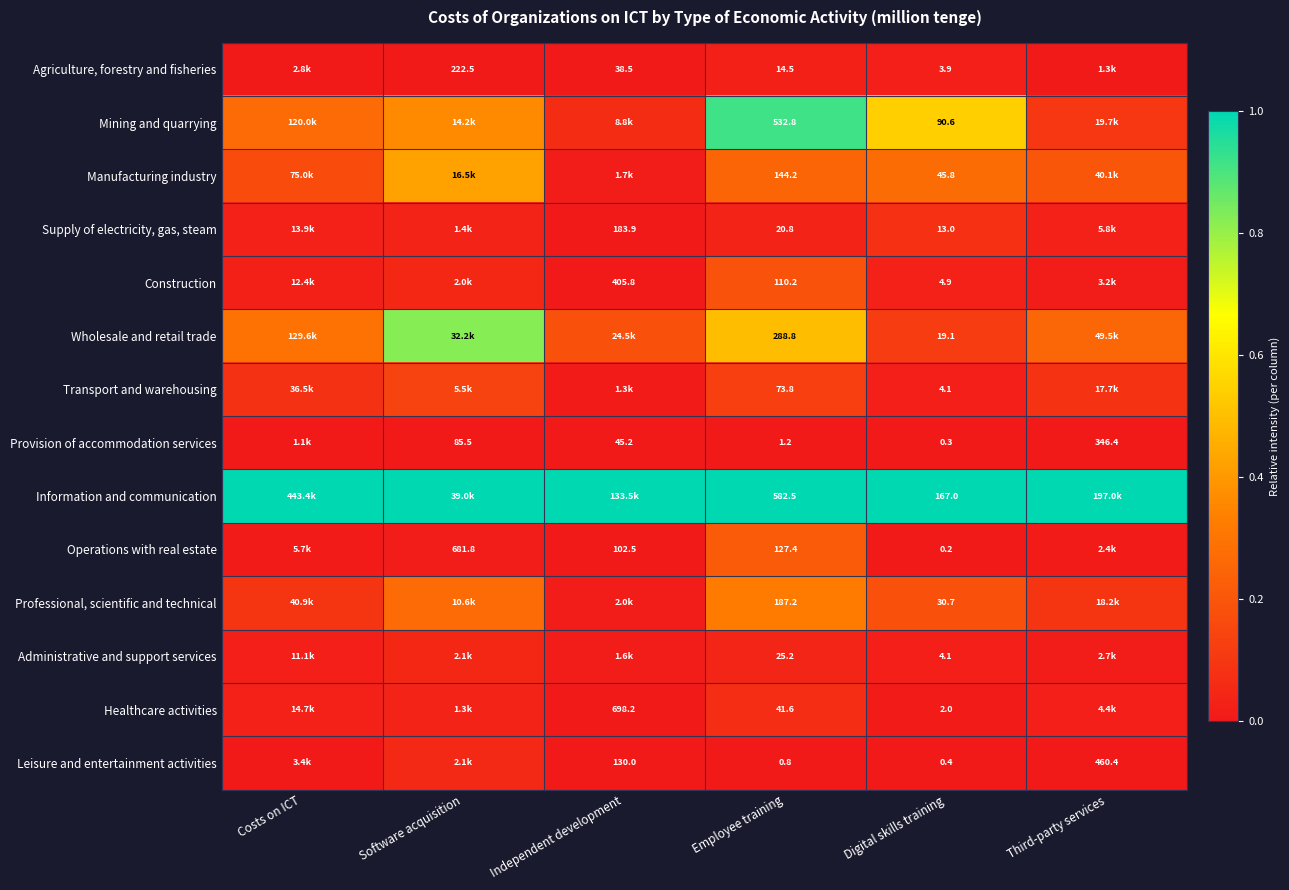

At Employee training, list the series in order from largest to smallest.

Information and communication, Mining and quarrying, Wholesale and retail trade, Professional, scientific and technical, Manufacturing industry, Operations with real estate, Construction, Transport and warehousing, Healthcare activities, Administrative and support services, Supply of electricity, gas, steam, Agriculture, forestry and fisheries, Provision of accommodation services, Leisure and entertainment activities